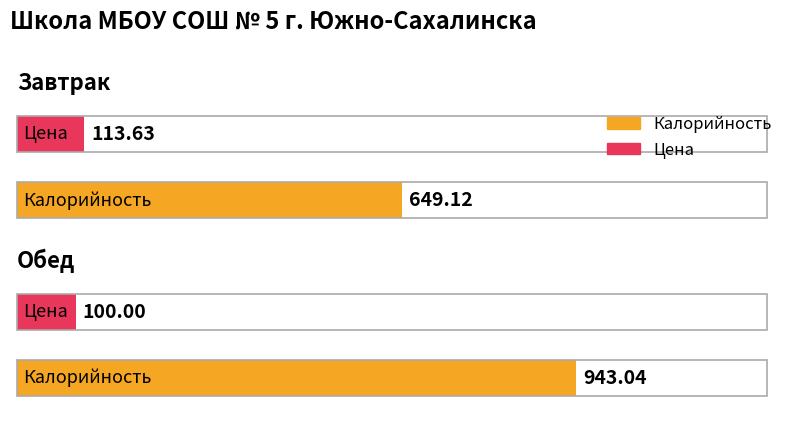

What is the average value of the Цена series?

106.8